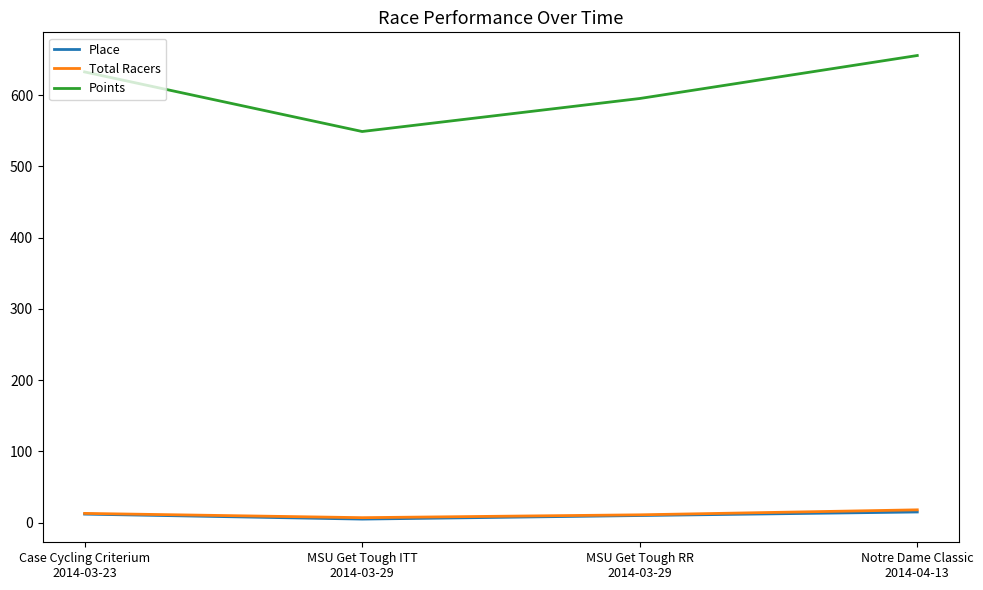

Which series has the largest total across all categories?

Points